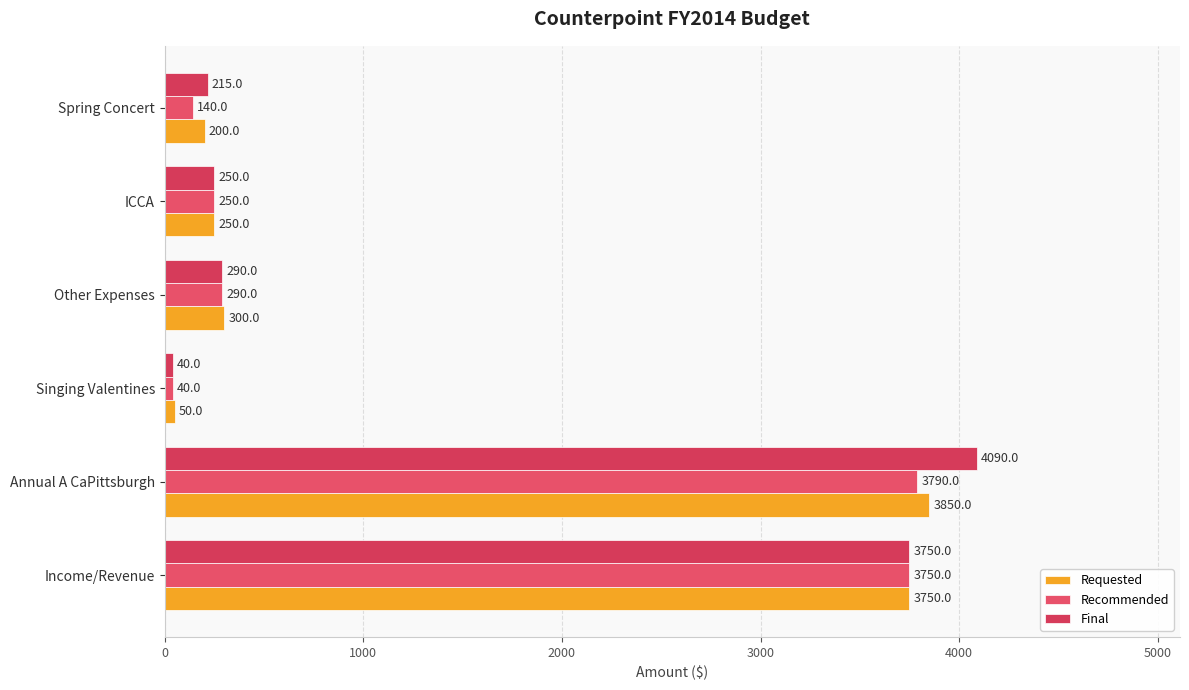

What are all the series names shown in the legend?

Requested, Recommended, Final